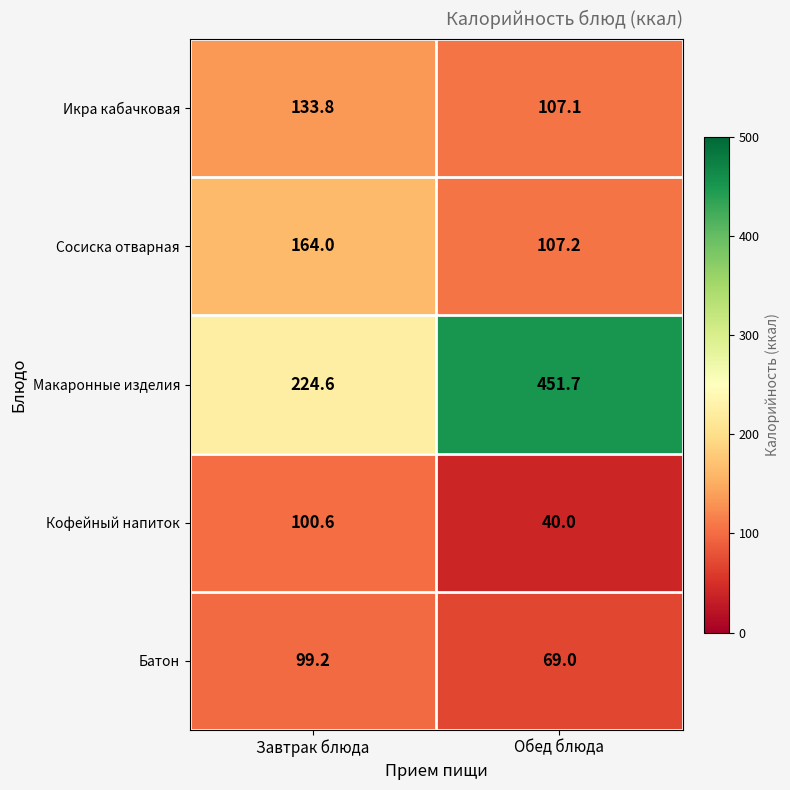

The Икра кабачковая series shows 107.1 at Обед блюда. True or false?

True